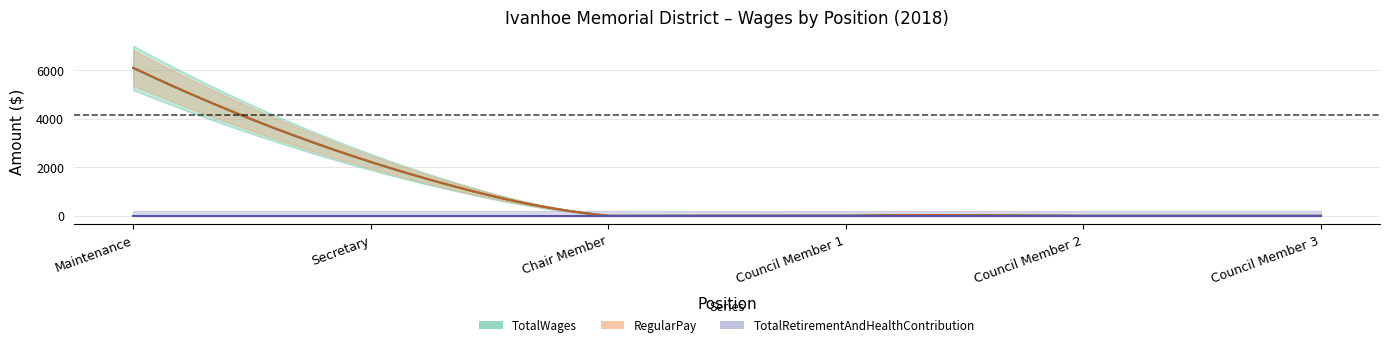

Reading left to right, extract all data points from this chart.

TotalWages: Maintenance=6096	Secretary=2220	Chair Member=0	Council Member=0	Council Member=0	Council Member=0
TotalRetirementAndHealthContribution: Maintenance=0	Secretary=0	Chair Member=0	Council Member=0	Council Member=0	Council Member=0
RegularPay: Maintenance=6096	Secretary=2220	Chair Member=0	Council Member=0	Council Member=0	Council Member=0